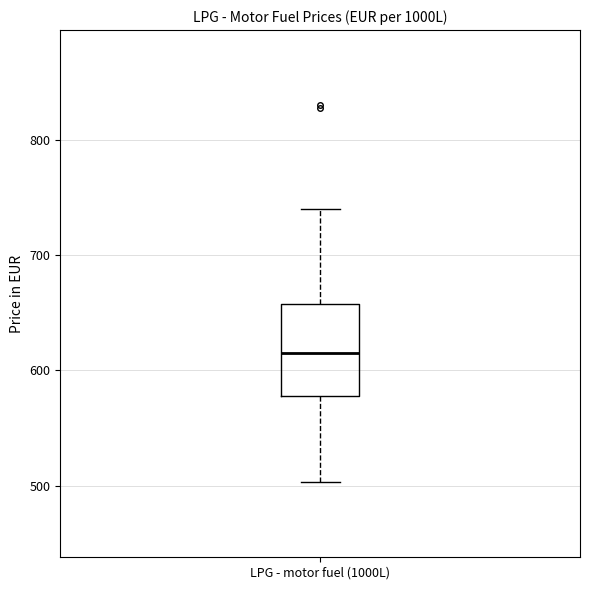

Read this box plot against the y-axis: the position of the median line, the range covered by the box, and the ends of both whiskers. The values are not printed on the chart, so give them approximately, as read against the axis.

median 620, box 580 to 660, whiskers 500 to 740